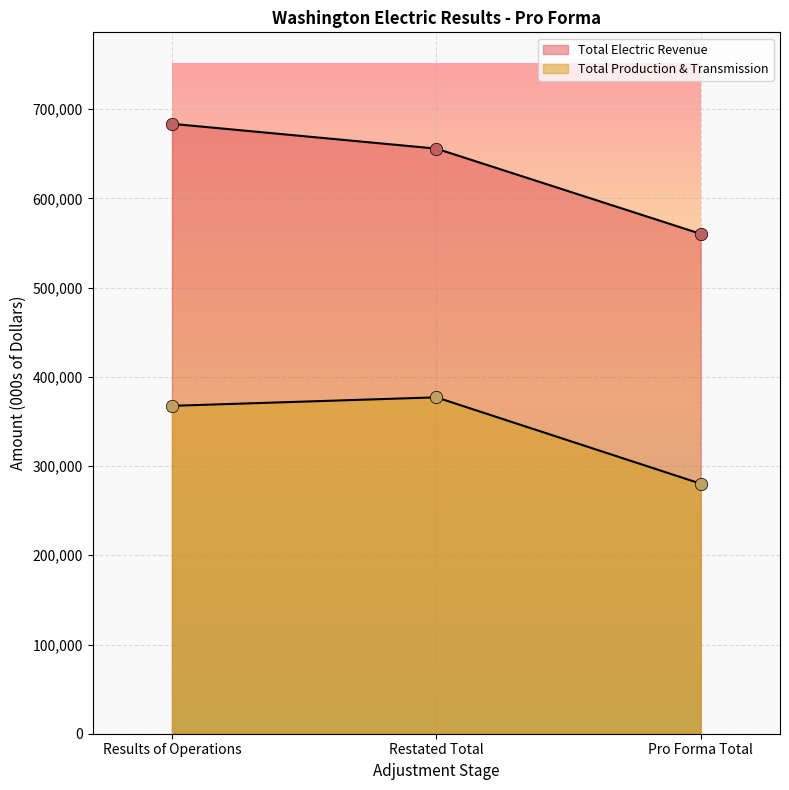

Which series reaches the maximum Y coordinate?

Total Electric Revenue